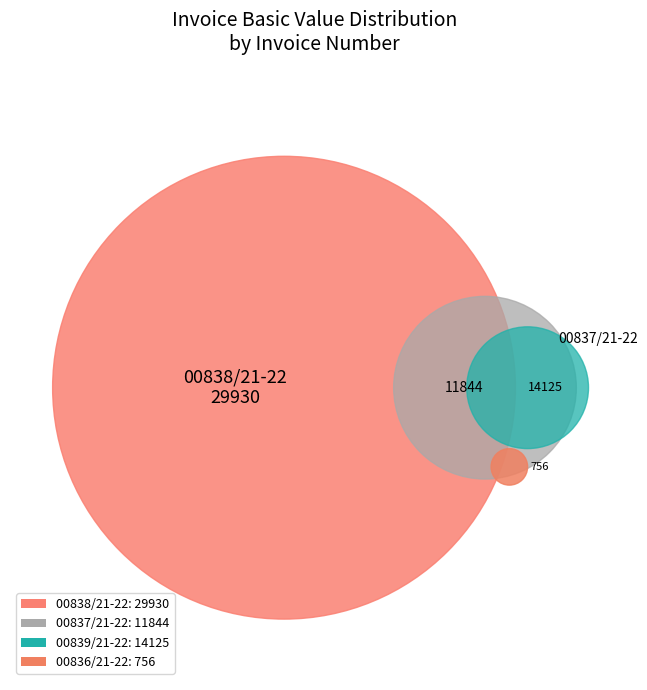

Does any single category account for the majority?

Yes